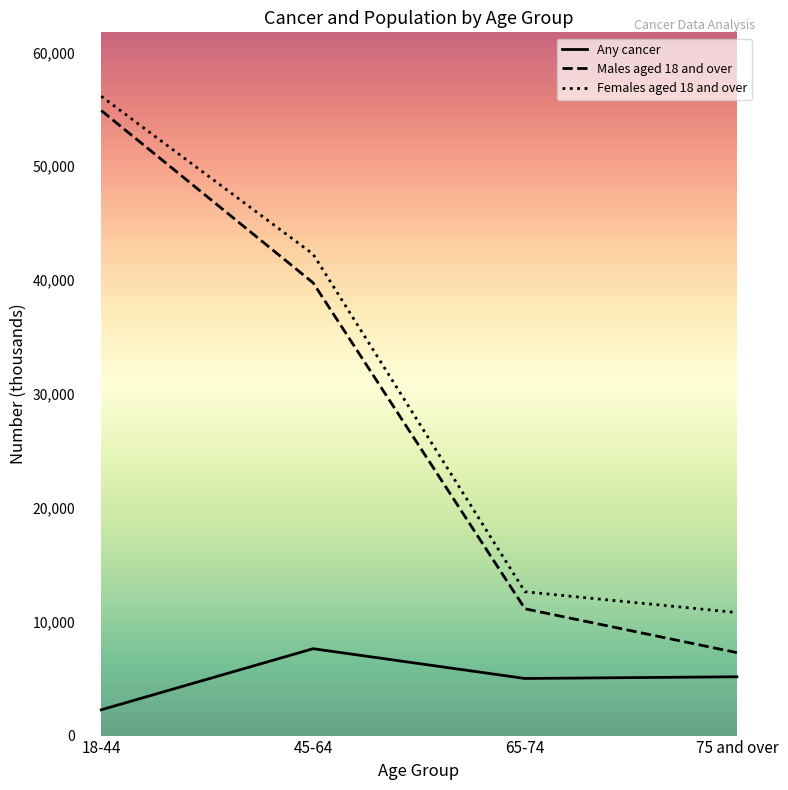

What position from the left is 75 and over?

4